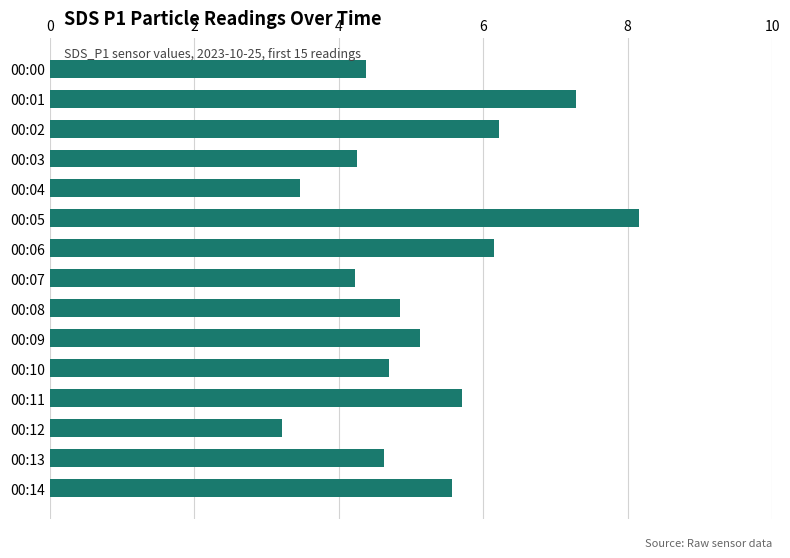

Does the chart contain stacked bars?

No